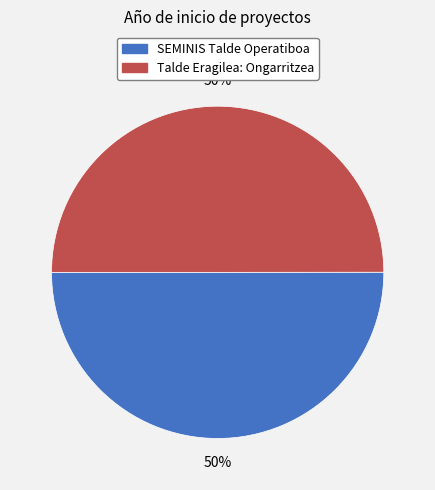

To the nearest percent, what percentage of the pie is Talde Eragilea: Ongarritzea?

50%